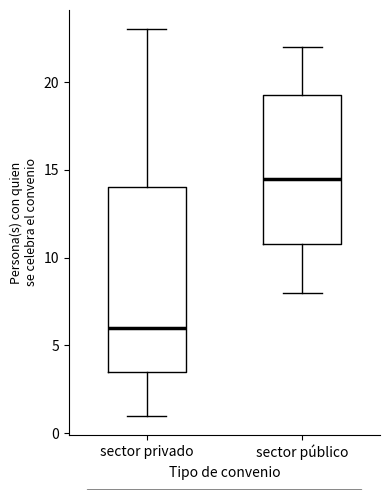

Reading left to right, transcribe this box plot: for each box, give where its median line is, the range the box spans, and where its two whiskers end, as read against the y-axis. The values are not printed on the chart, so give them approximately, as read against the axis.

sector privado: median 6.0, box 3.5 to 14.0, whiskers 1.0 to 23.0
sector público: median 14.5, box 11.0 to 19.5, whiskers 8.0 to 22.0